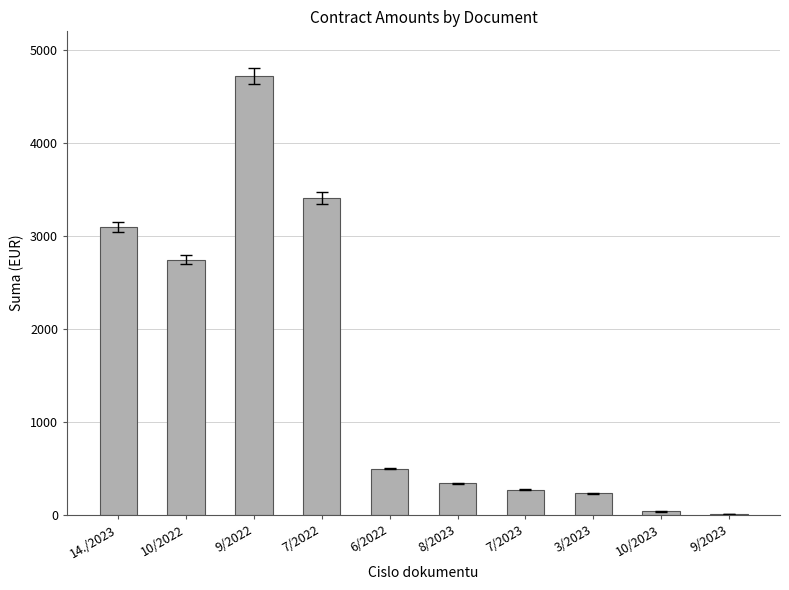

The chart shows a value of 4564.1 at 14./2023. True or false?

False